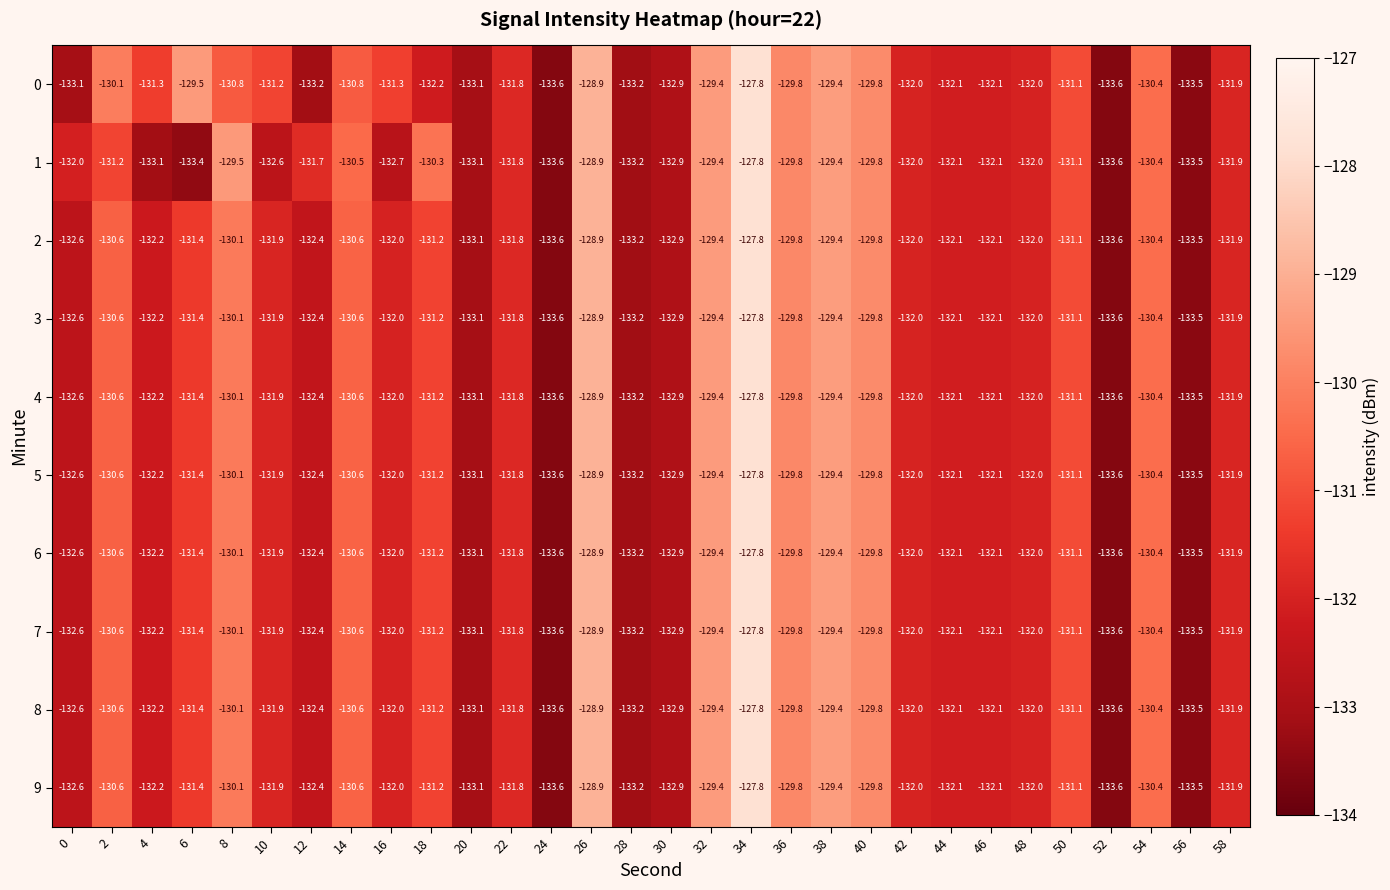

What is the lowest value of the 0 series?

-133.6